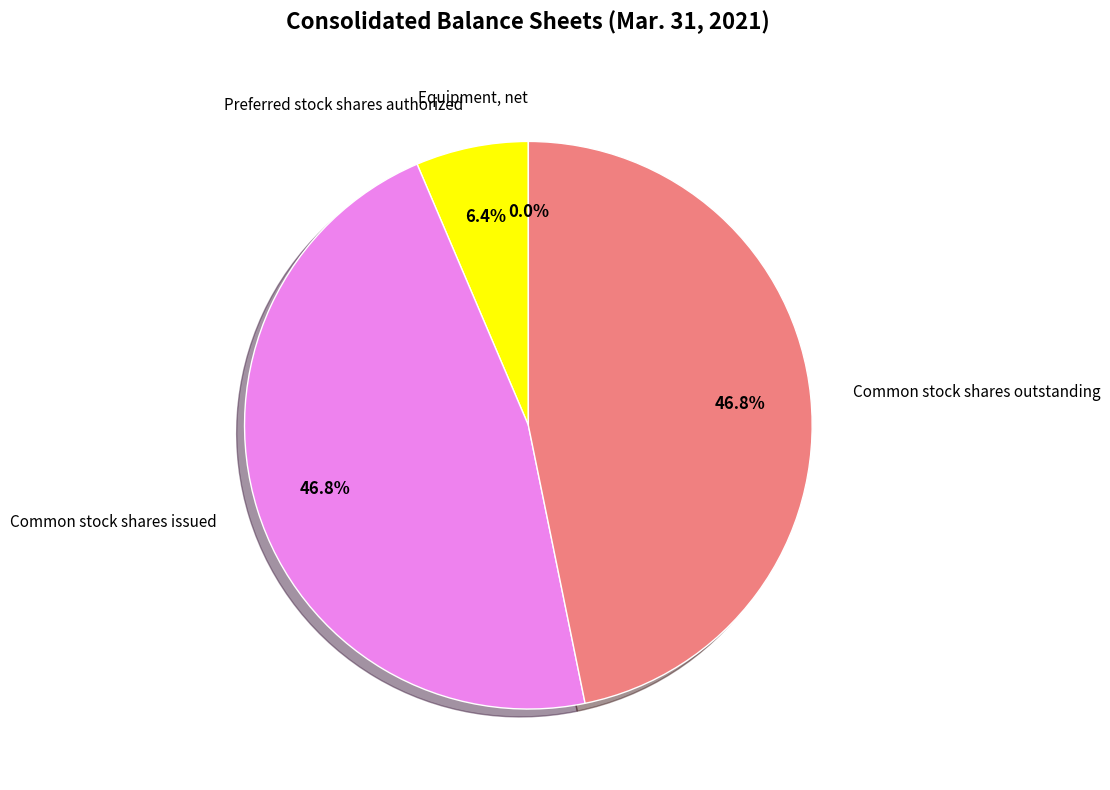

Is Common stock shares outstanding the majority of the pie?

No